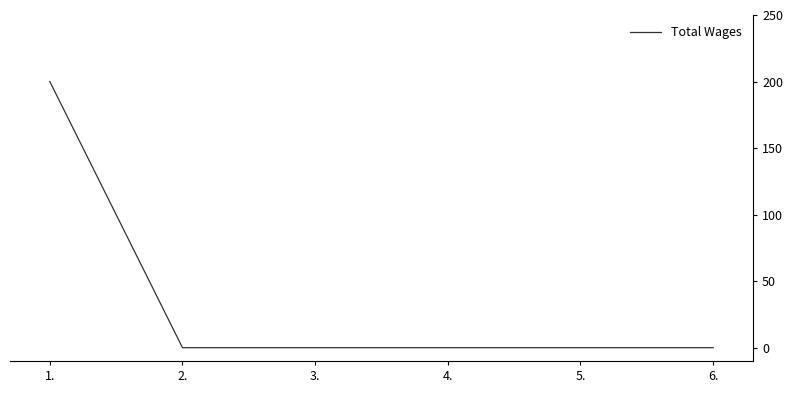

Reading right to left, what are all the values shown in this chart?

6.=0	5.=0	4.=0	3.=0	2.=0	1.=200